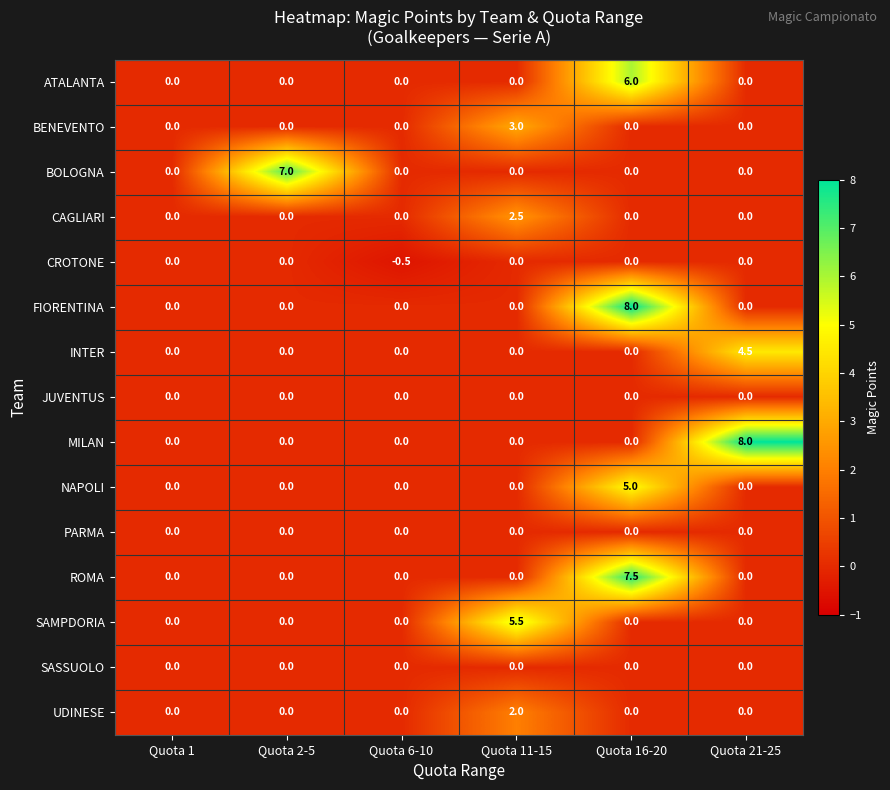

What is the average value of the NAPOLI series?

0.8